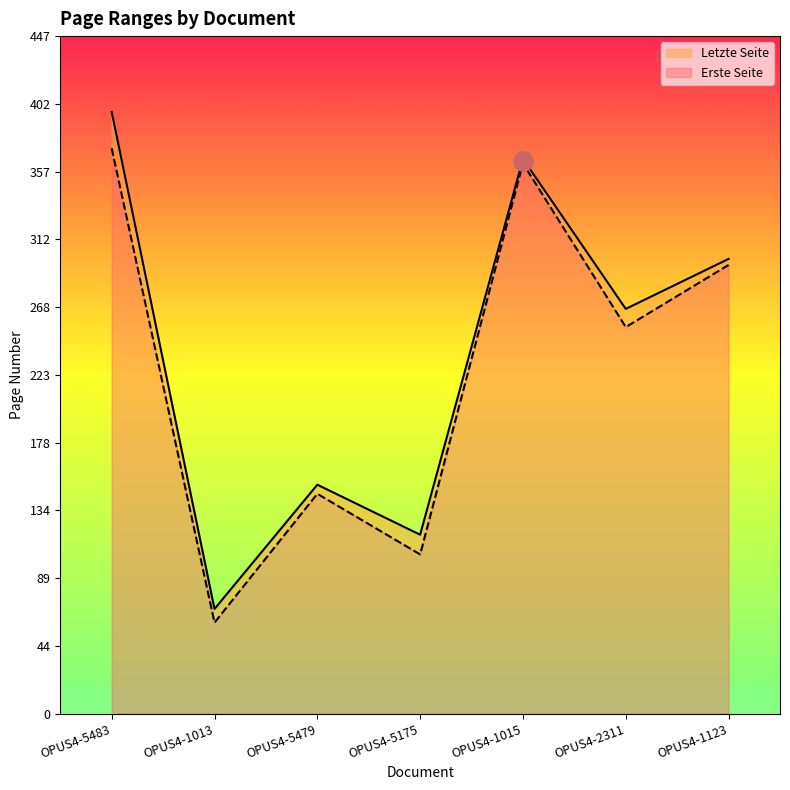

At OPUS4-5175, list the series in order from largest to smallest.

Letzte Seite, Erste Seite